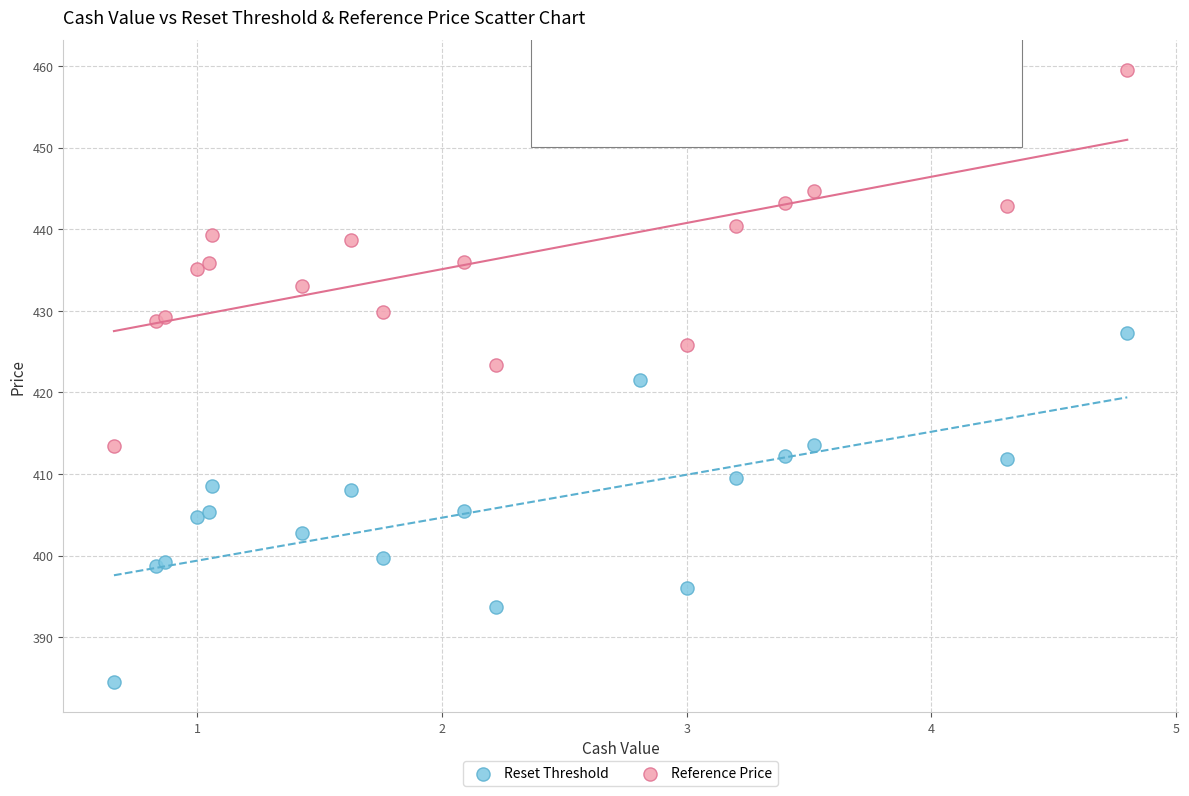

Which series contains the lowest Y value?

Reset Threshold